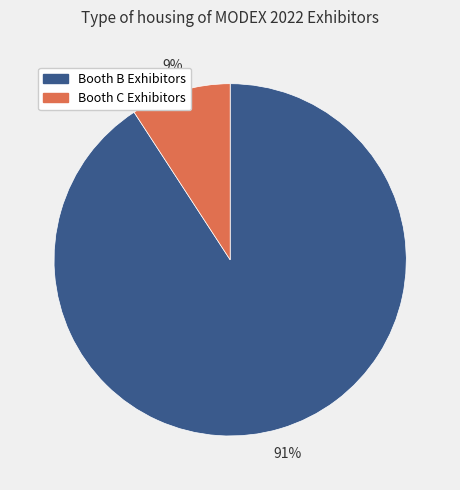

Which slice represents more than half of the pie?

Booth B Exhibitors